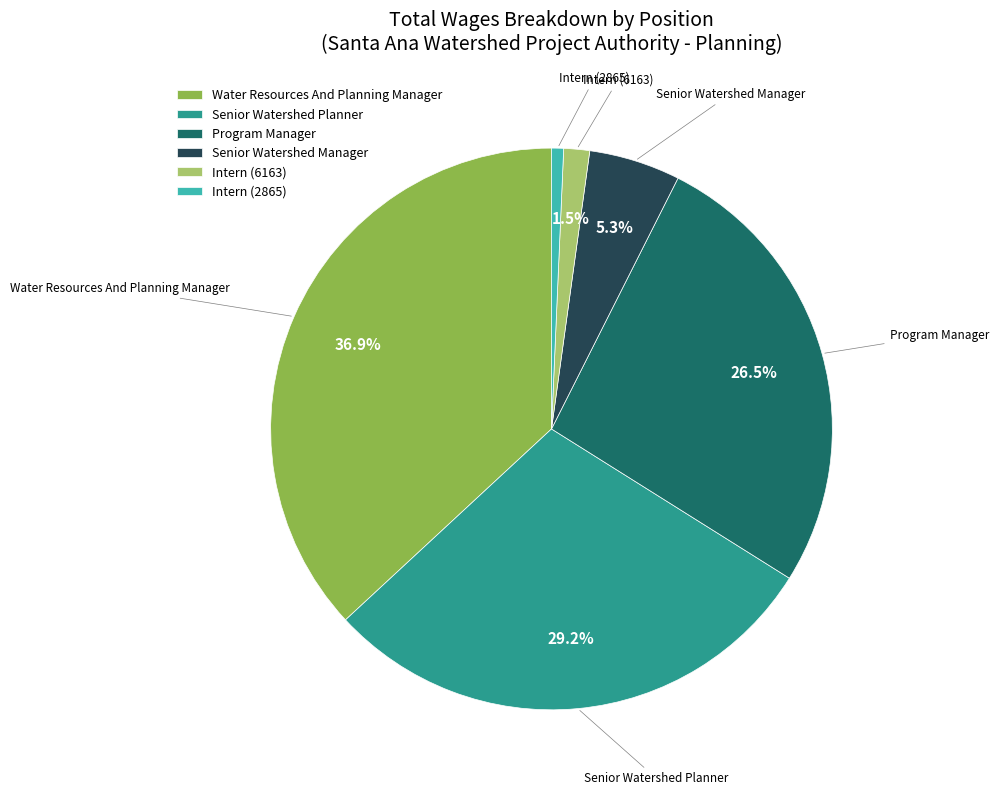

How many segments does this pie chart have?

6